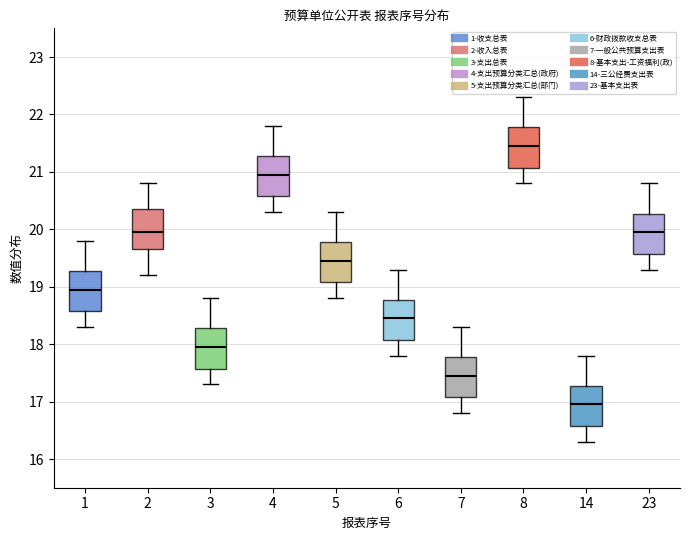

Reading left to right, transcribe this box plot: for each box, give where its median line is, the range the box spans, and where its two whiskers end, as read against the y-axis. The values are not printed on the chart, so give them approximately, as read against the axis.

1: median 19.0, box 18.6 to 19.3, whiskers 18.3 to 19.8
2: median 20.0, box 19.7 to 20.4, whiskers 19.2 to 20.8
3: median 18.0, box 17.6 to 18.3, whiskers 17.3 to 18.8
4: median 21.0, box 20.6 to 21.3, whiskers 20.3 to 21.8
5: median 19.5, box 19.1 to 19.8, whiskers 18.8 to 20.3
6: median 18.5, box 18.1 to 18.8, whiskers 17.8 to 19.3
7: median 17.5, box 17.1 to 17.8, whiskers 16.8 to 18.3
8: median 21.5, box 21.1 to 21.8, whiskers 20.8 to 22.3
14: median 17.0, box 16.6 to 17.3, whiskers 16.3 to 17.8
23: median 20.0, box 19.6 to 20.3, whiskers 19.3 to 20.8